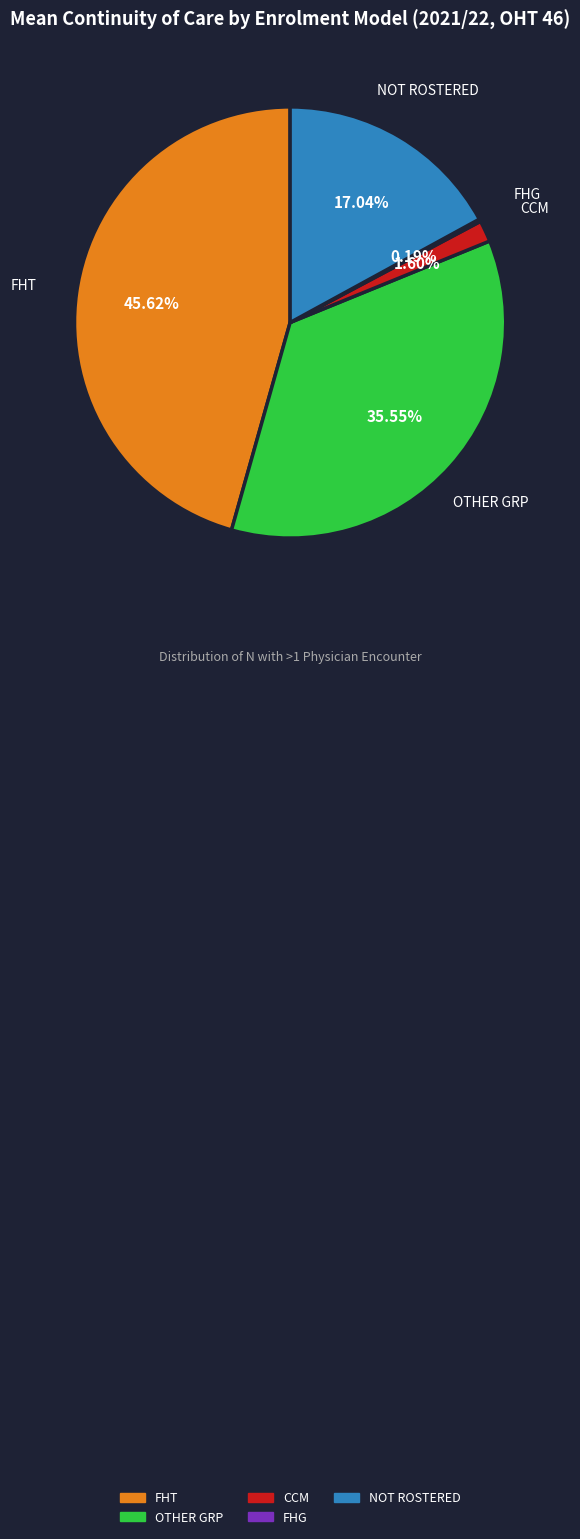

Does any single category account for the majority?

No